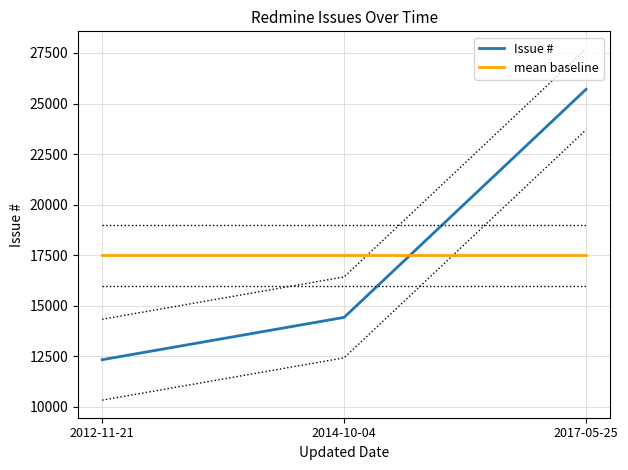

What is the spread (max minus min) of values at 2012-11-21?

5152.3